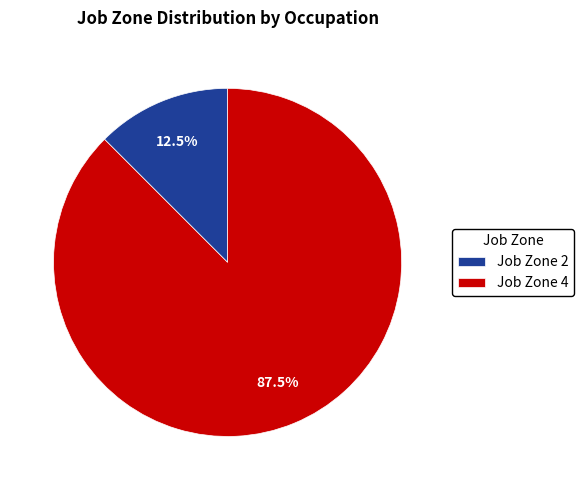

Which category accounts for the majority?

Job Zone 4